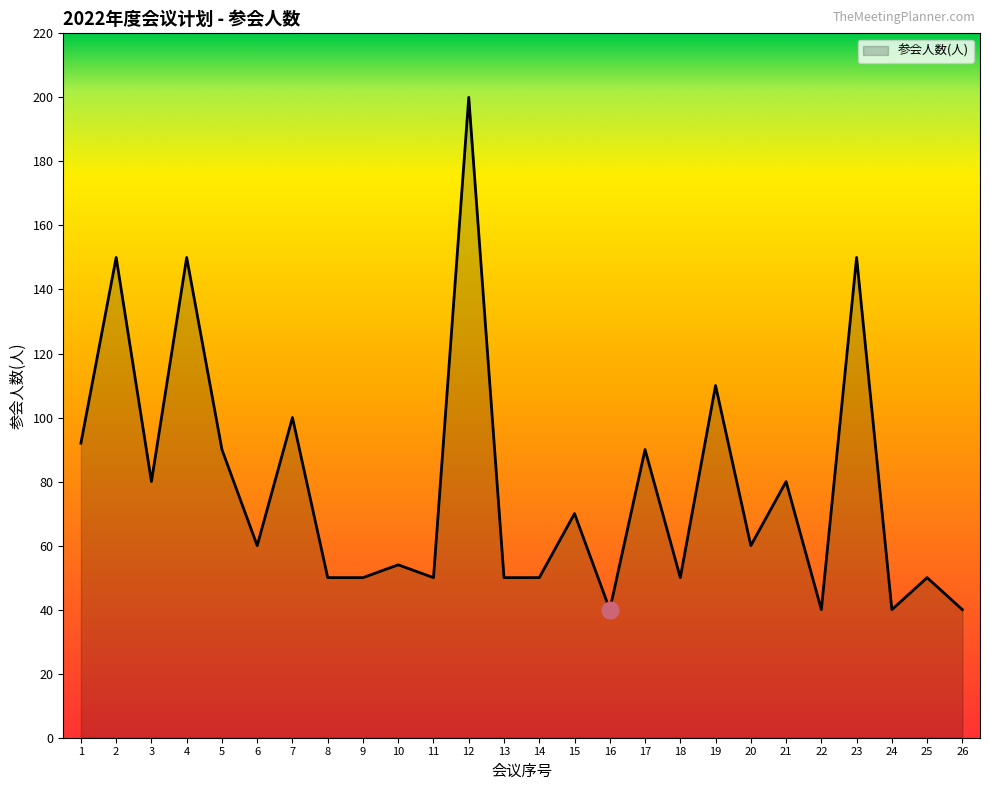

True or false: the data shows 259 at 23.

False